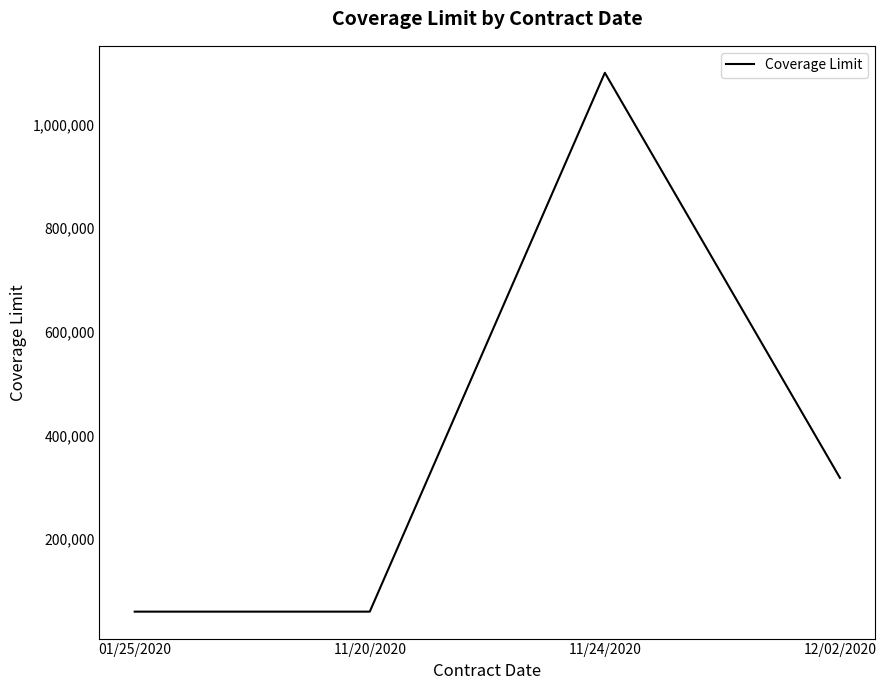

What is the greatest value displayed?

1100000